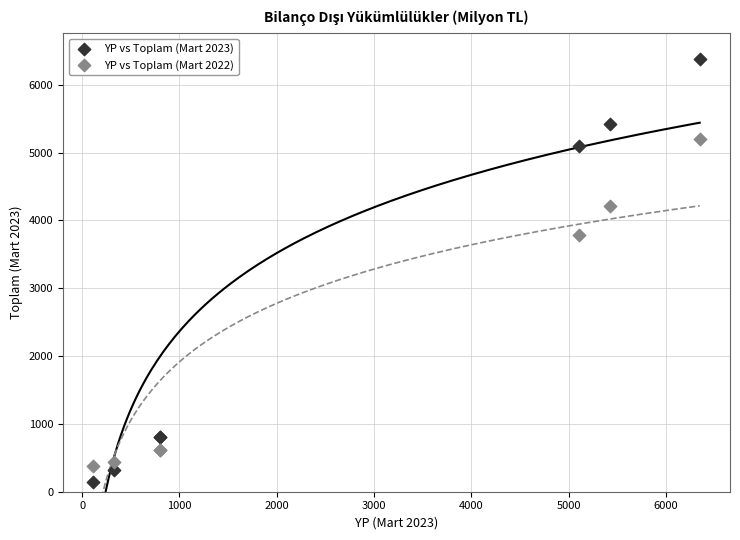

Which series reaches the maximum Y coordinate?

YP vs Toplam (Mart 2023)